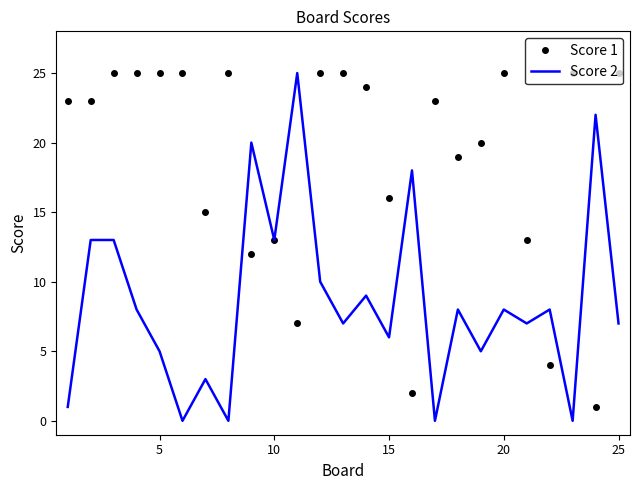

Reading left to right, extract all data points from this chart.

Score 1: 23	23	25	25	25	25	15	25	12	13	7	25	25	24	16	2	23	19	20	25	13	4	25	1	25
Score 2: 1	13	13	8	5	0	3	0	20	13	25	10	7	9	6	18	0	8	5	8	7	8	0	22	7